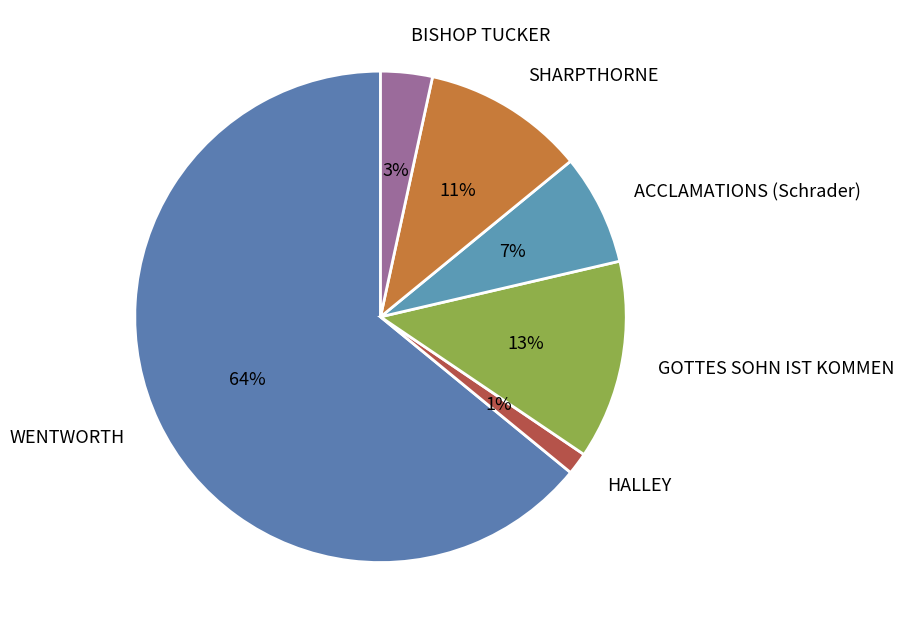

To the nearest percent, what is the combined percentage of SHARPTHORNE and GOTTES SOHN IST KOMMEN?

24%